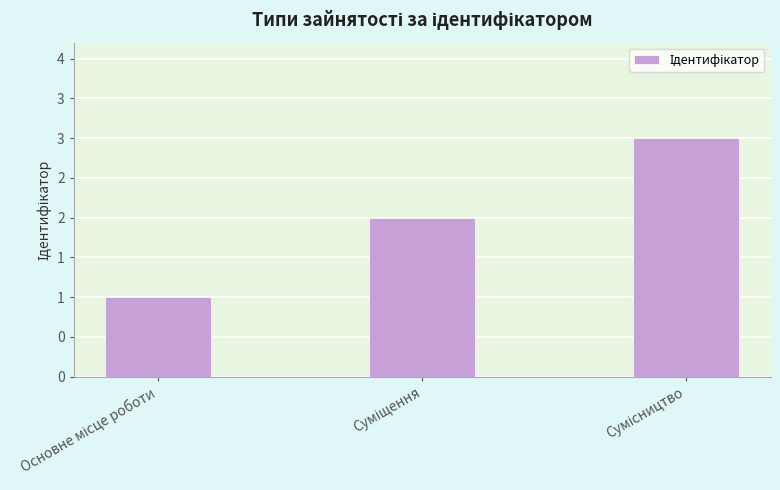

Are the bars horizontal?

No